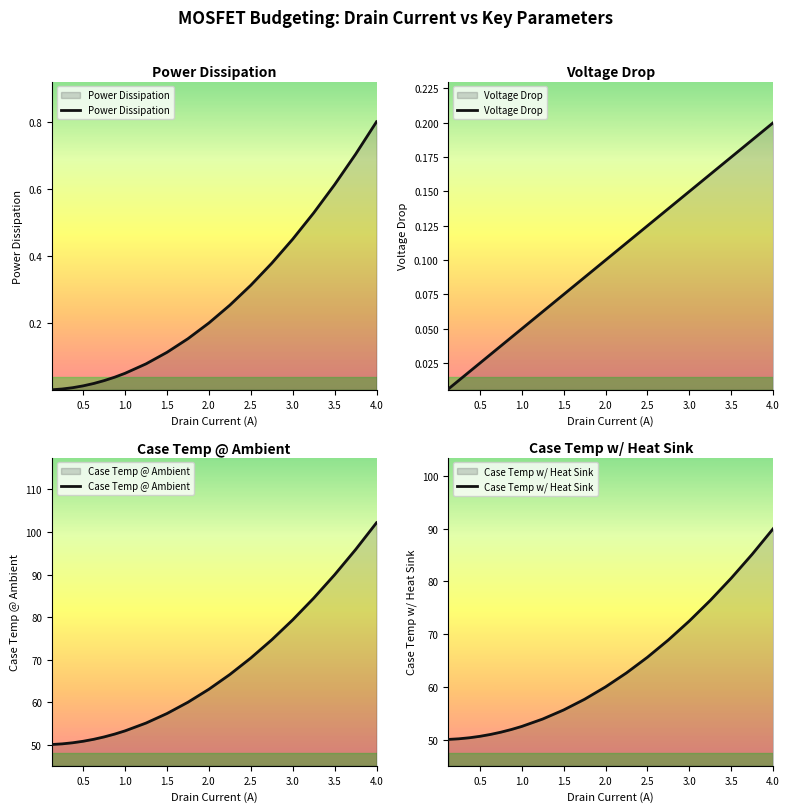

How many lines are shown in the chart?

4